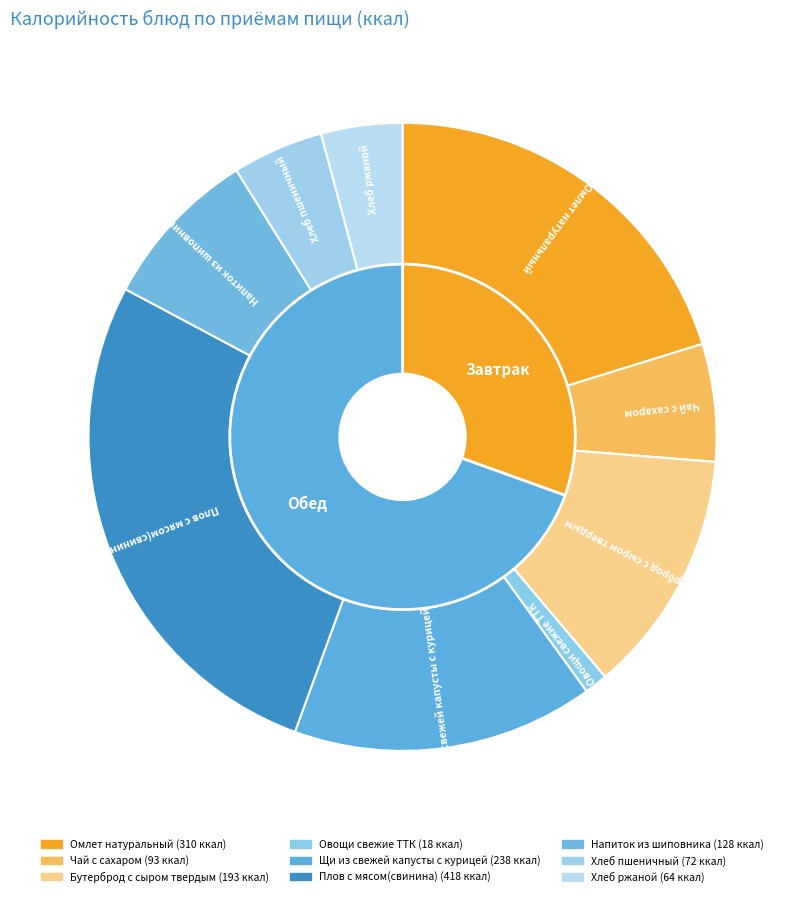

Between Хлеб ржаной and Хлеб пшеничный, which is larger?

Хлеб пшеничный